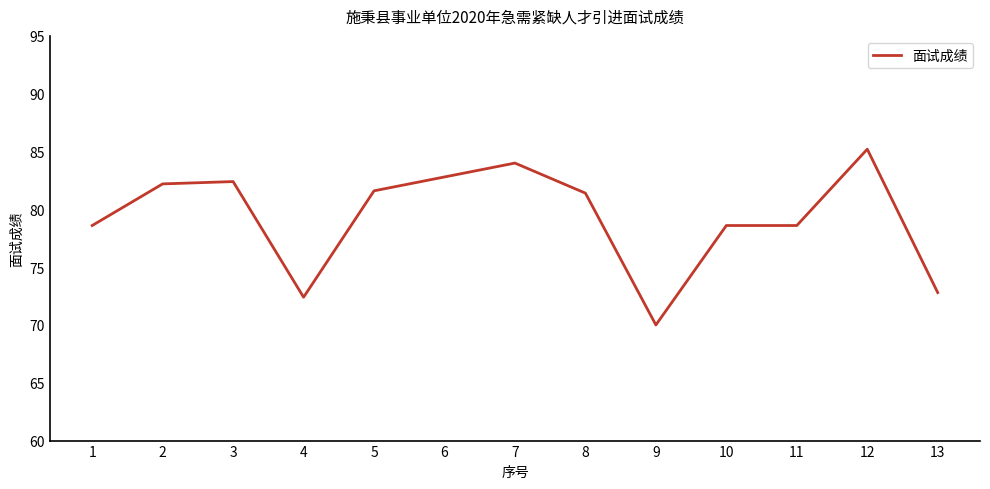

How many lines are shown in the chart?

1